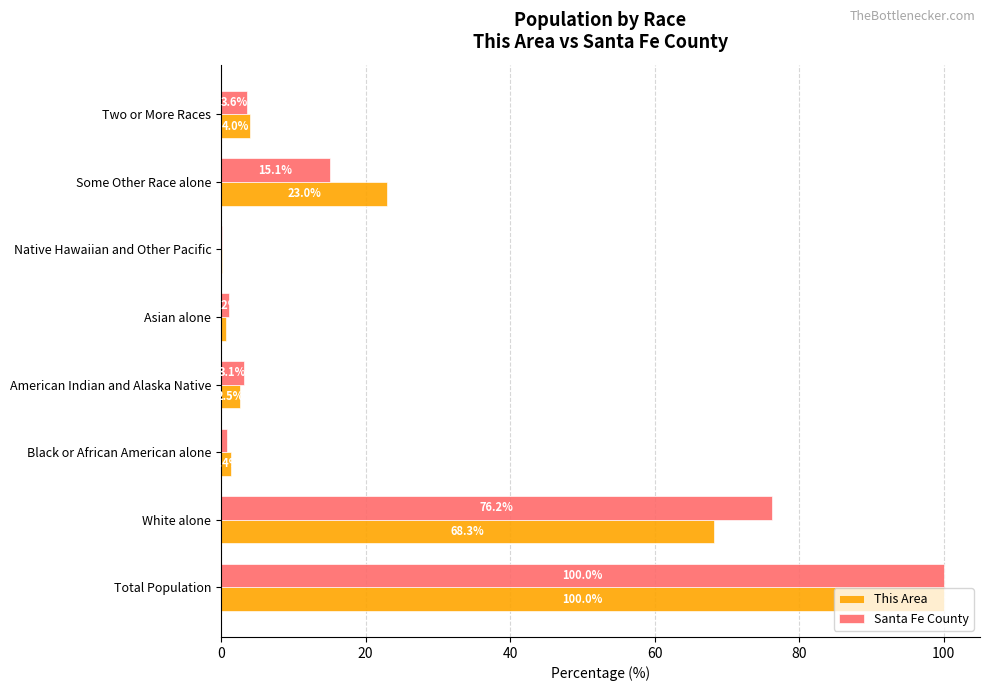

Which series changed the most between Native Hawaiian and Other Pacific and Two or More Races?

This Area